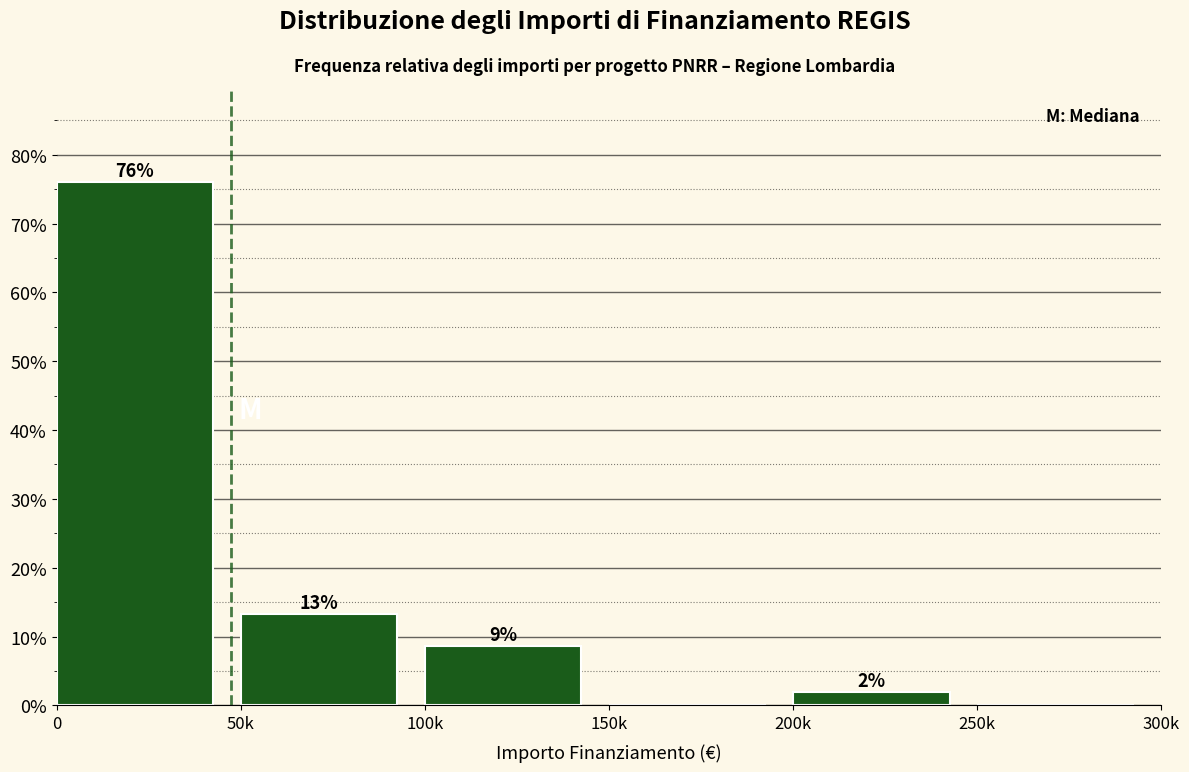

True or false: the data shows 101.9 at 0.

False